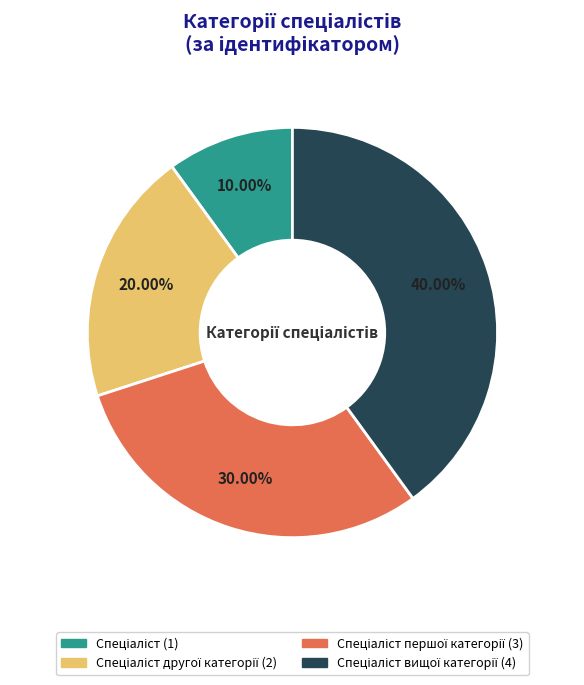

Is there a majority slice in this chart?

No